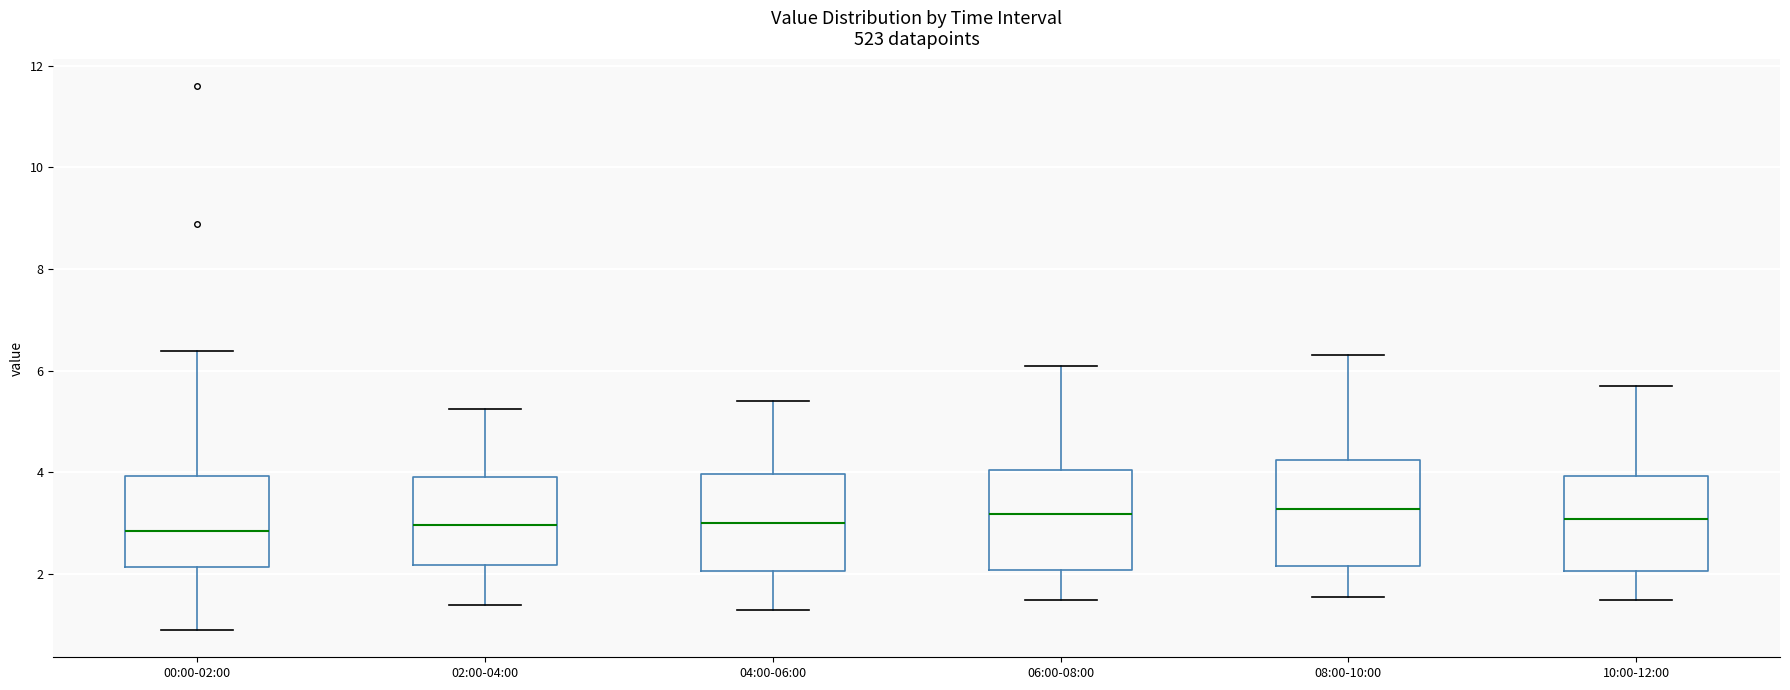

Reading left to right, read every box against the y-axis: the position of its median line, the range the box covers, and the ends of its whiskers. The values are not printed on the chart, so give them approximately, as read against the axis.

00:00-02:00: median 2.8, box 2.2 to 4.0, whiskers 1.0 to 6.4
02:00-04:00: median 3.0, box 2.2 to 4.0, whiskers 1.4 to 5.2
04:00-06:00: median 3.0, box 2.0 to 4.0, whiskers 1.4 to 5.4
06:00-08:00: median 3.2, box 2.0 to 4.0, whiskers 1.6 to 6.2
08:00-10:00: median 3.2, box 2.2 to 4.2, whiskers 1.6 to 6.4
10:00-12:00: median 3.0, box 2.0 to 4.0, whiskers 1.6 to 5.8